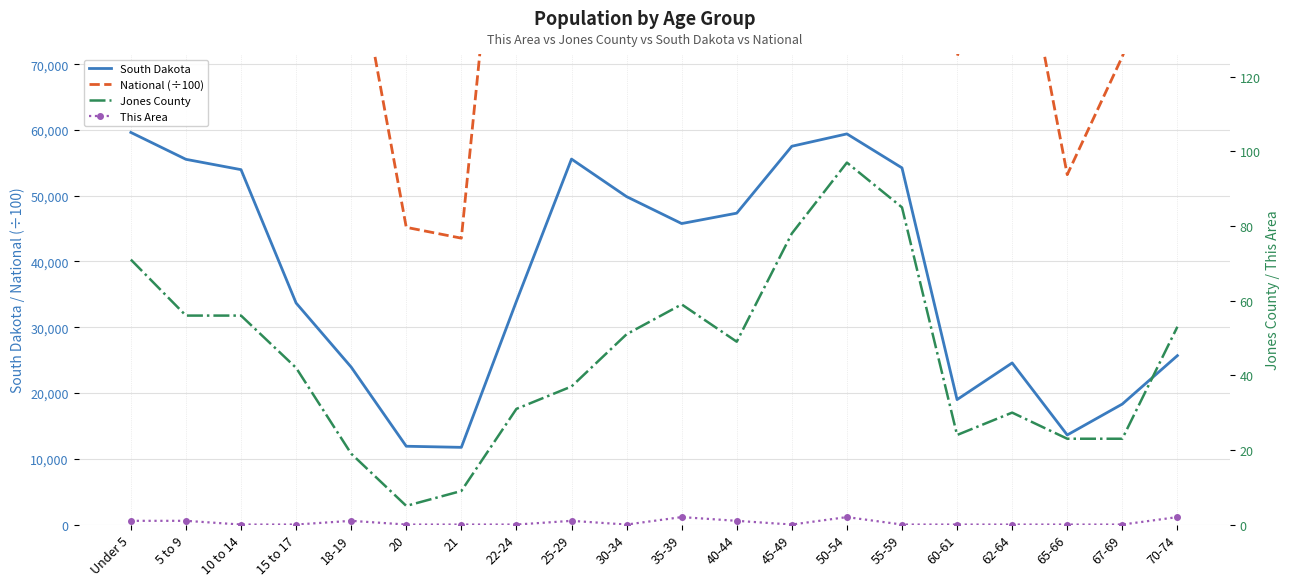

Is it true that South Dakota equals 59399.0 at 50-54?

True